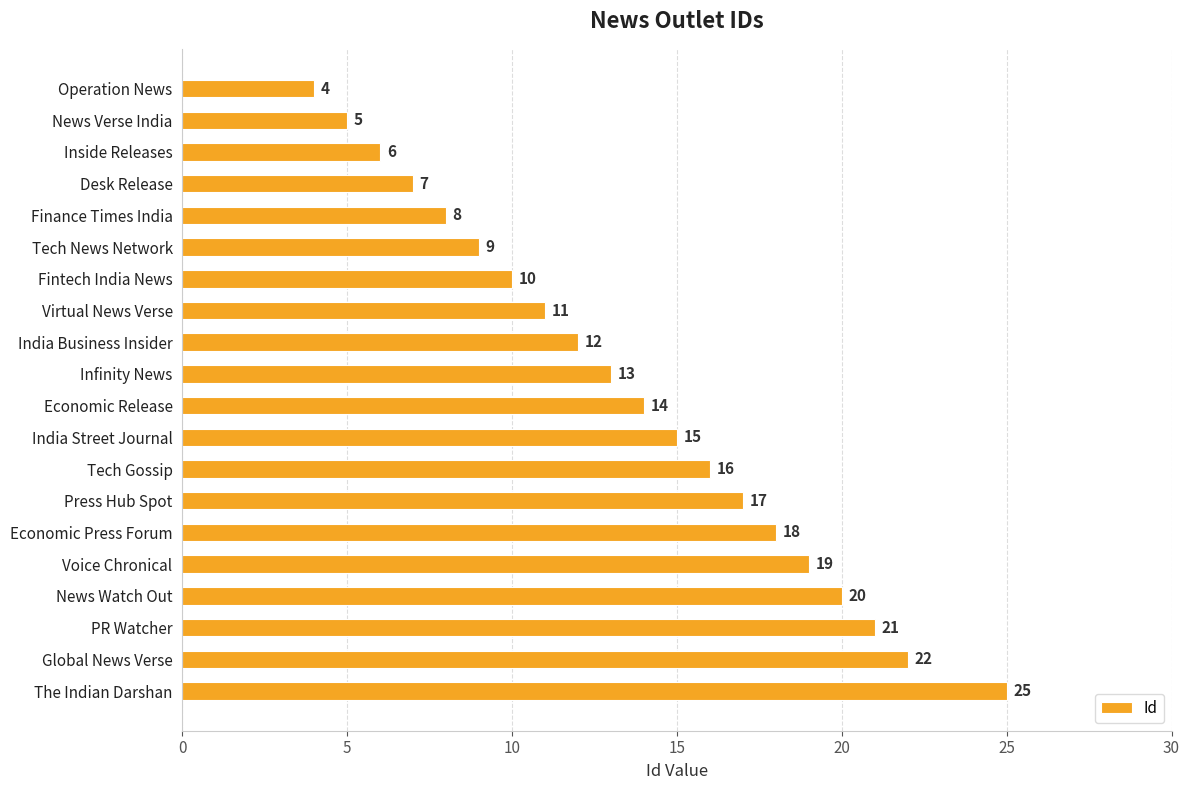

What is the sum of all values?

272